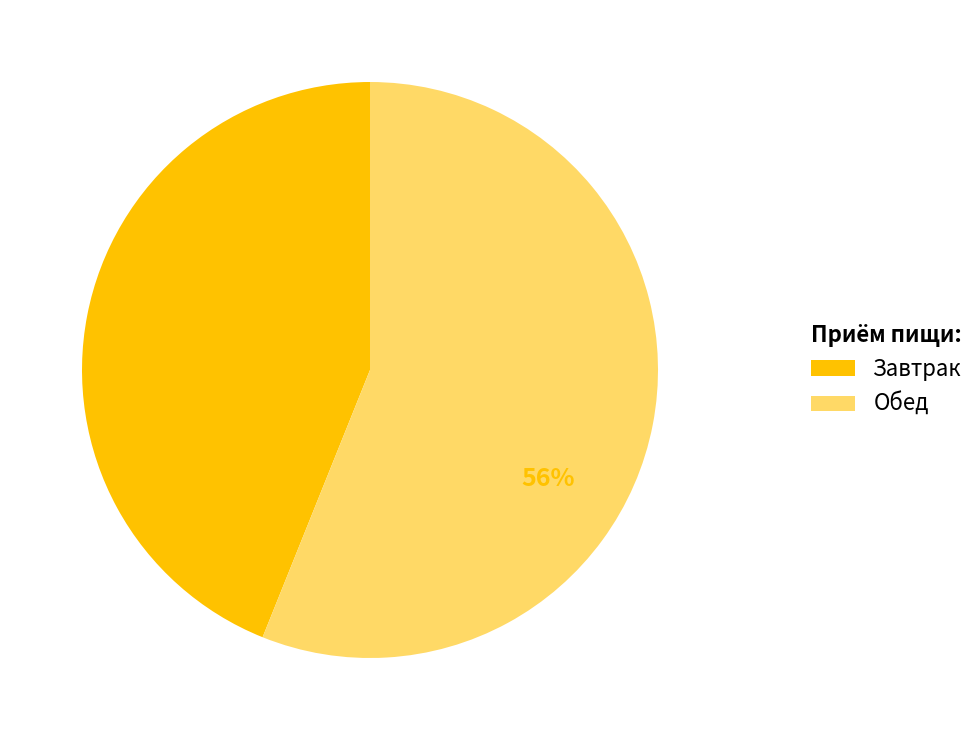

To the nearest percent, what is the average slice percentage?

50%